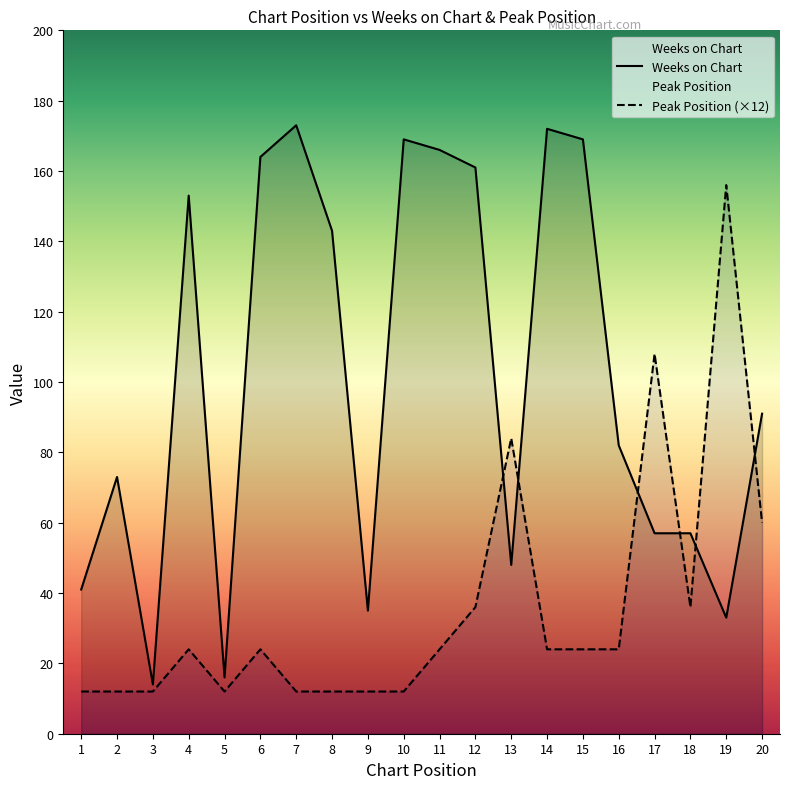

Rank the series by their maximum value, from highest to lowest.

Weeks on Chart, Peak Position (×12)